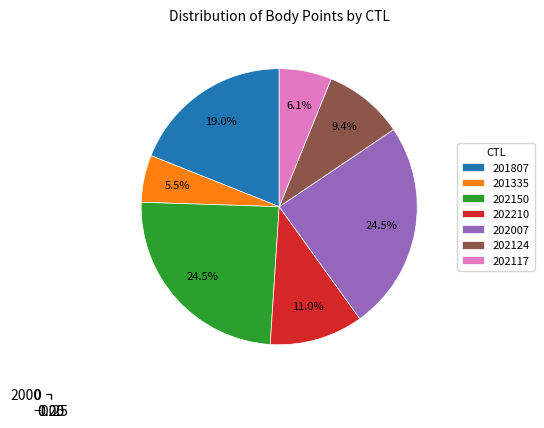

The 202007 slice represents 25% of the pie. True or false?

True